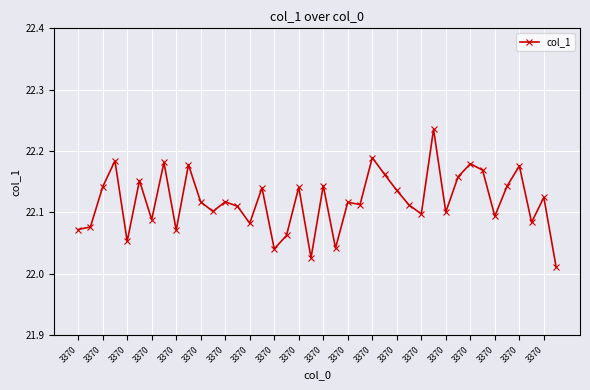

What is the sum of all values?

884.7